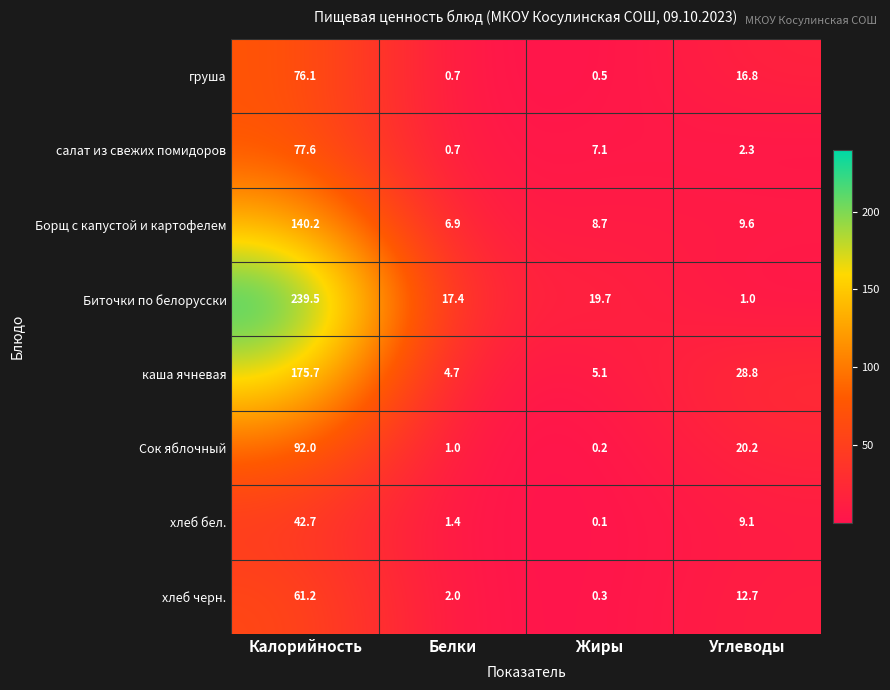

List the series in order of their peak value, highest first.

Биточки по белорусски, каша ячневая, Борщ с капустой и картофелем, Сок яблочный, салат из свежих помидоров, груша, хлеб черн., хлеб бел.